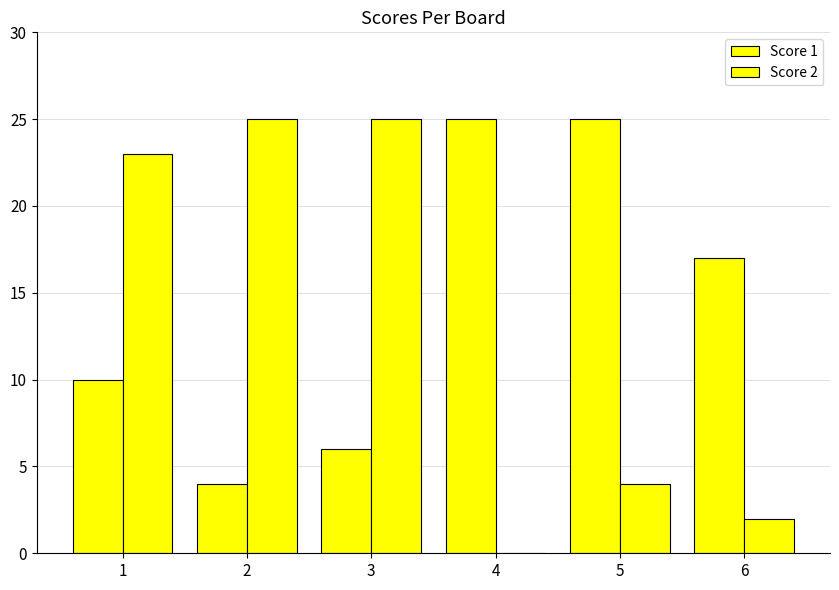

How many data points does each series have?

6